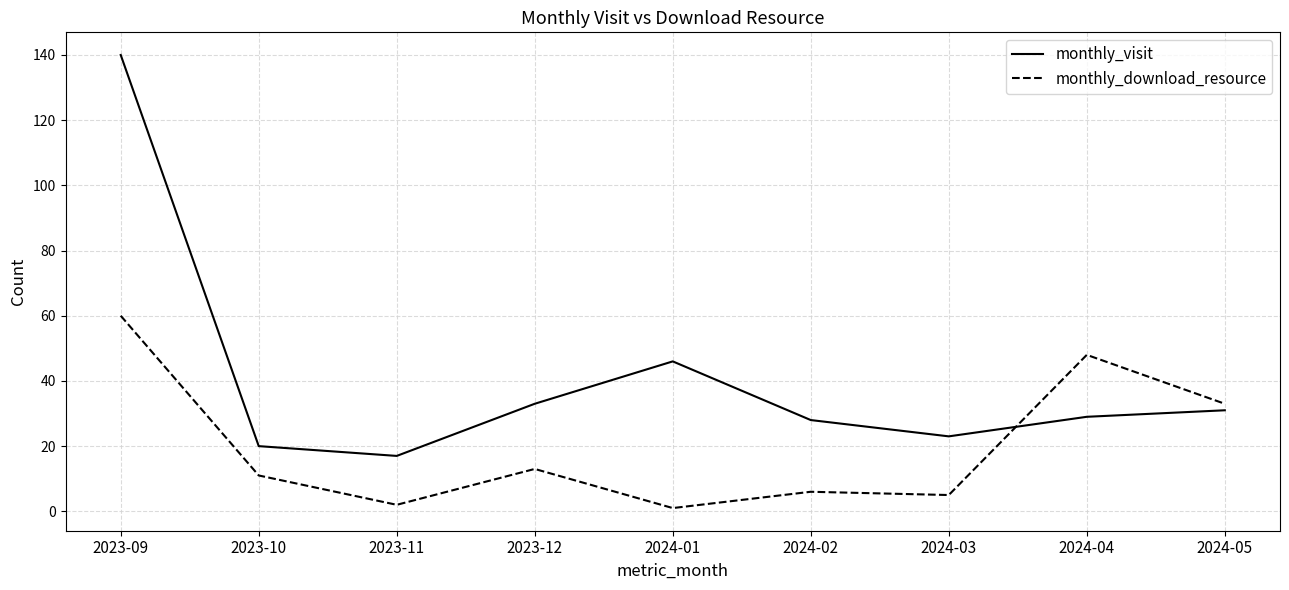

After their last crossing, which series has the higher values: monthly_download_resource or monthly_visit?

monthly_download_resource